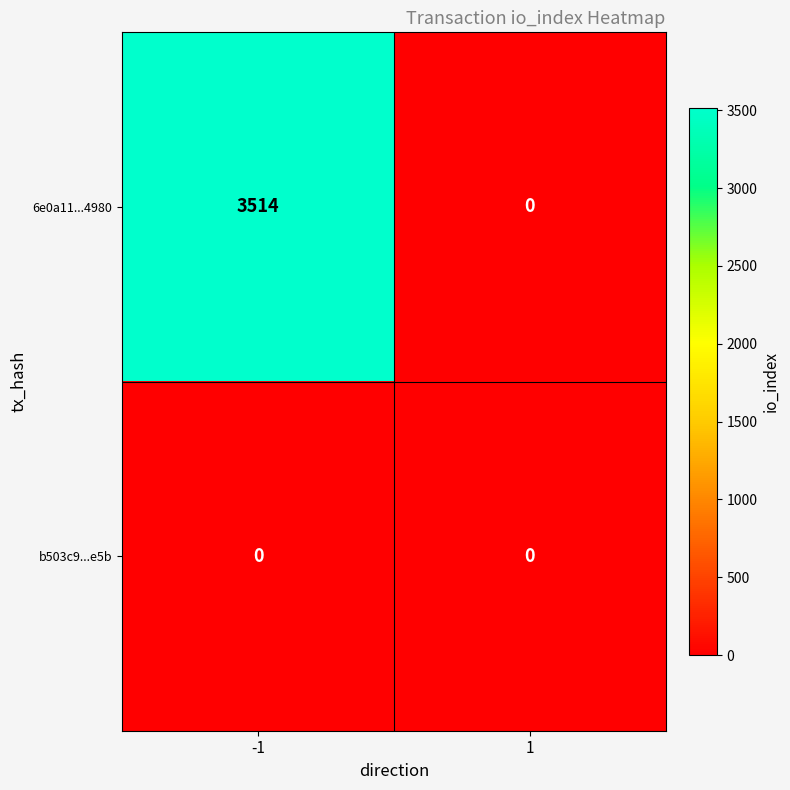

What is the maximum value shown in the chart?

3514